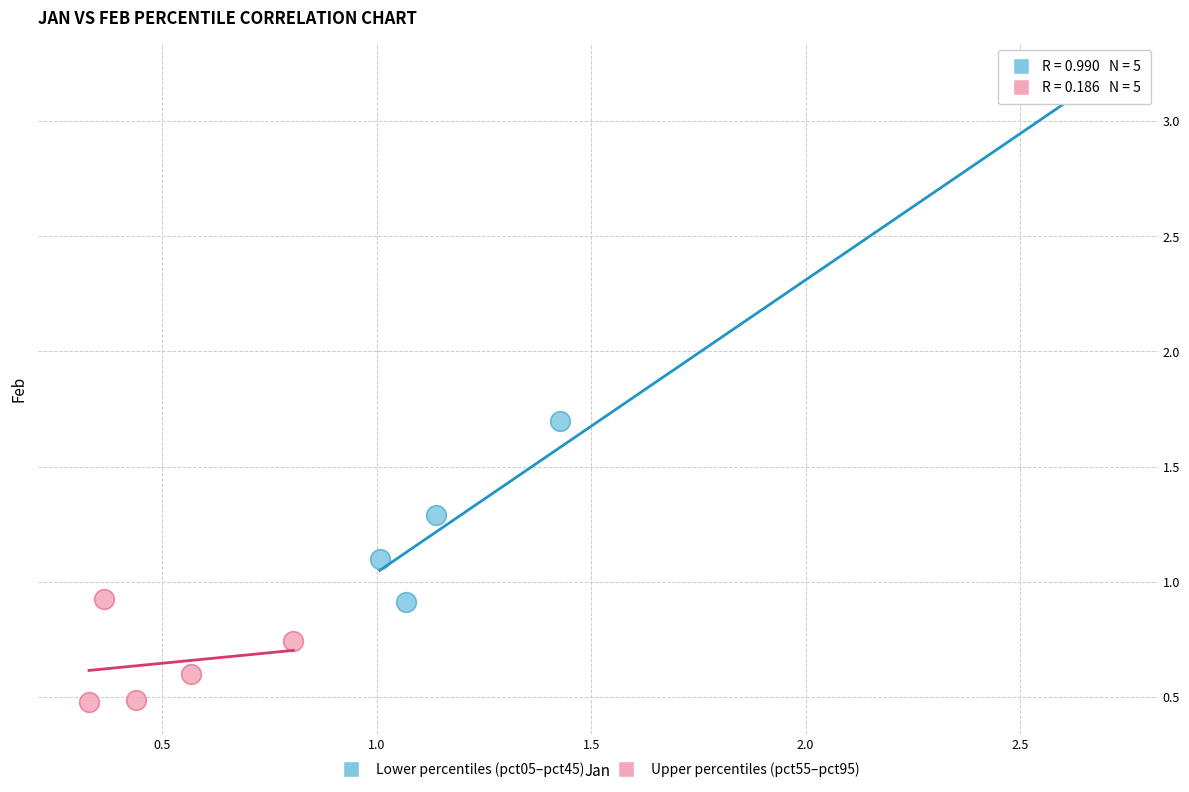

Which series has the widest spread of Y values?

Lower percentiles (pct05–pct45)